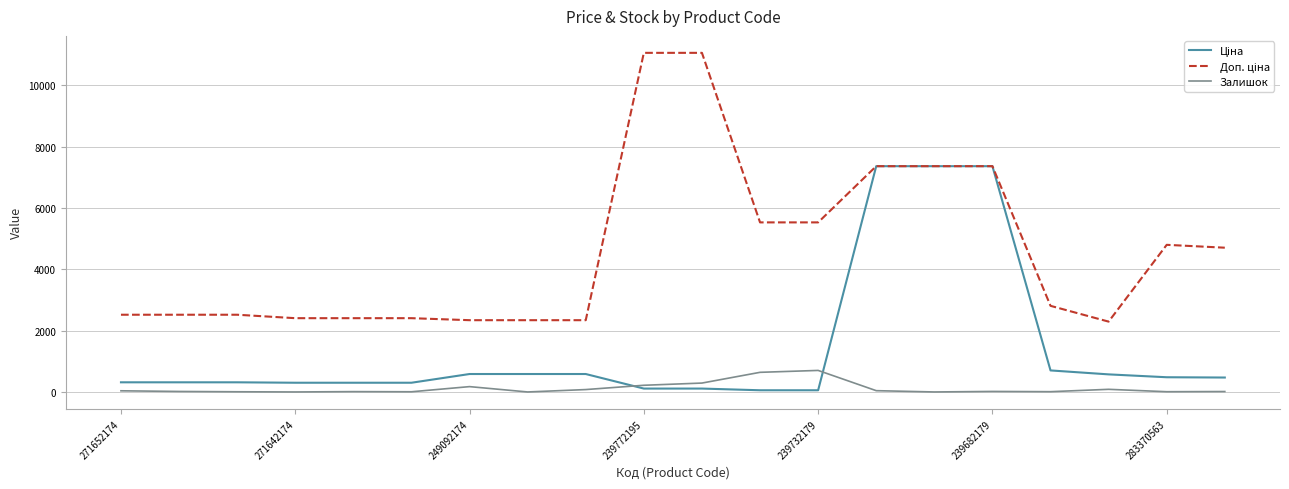

How many lines are shown in the chart?

3